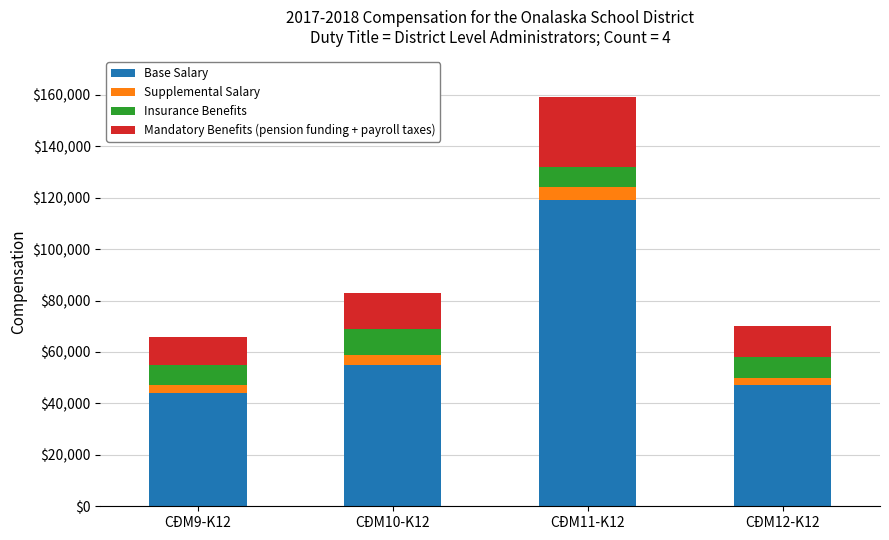

At which label does Base Salary reach its peak?

CĐM11-K12